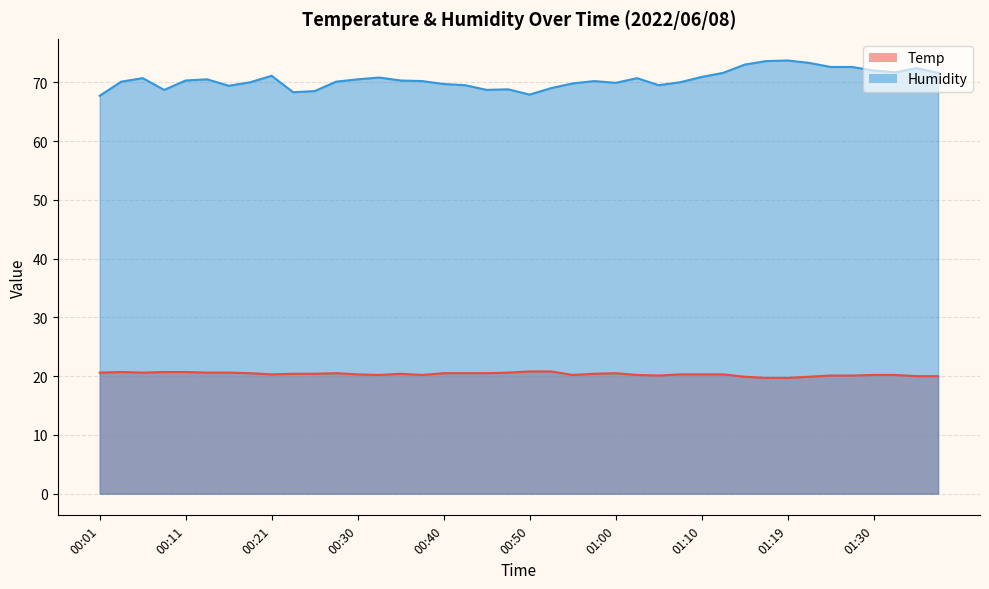

Where is Temp nearest to the value 20?

01:35